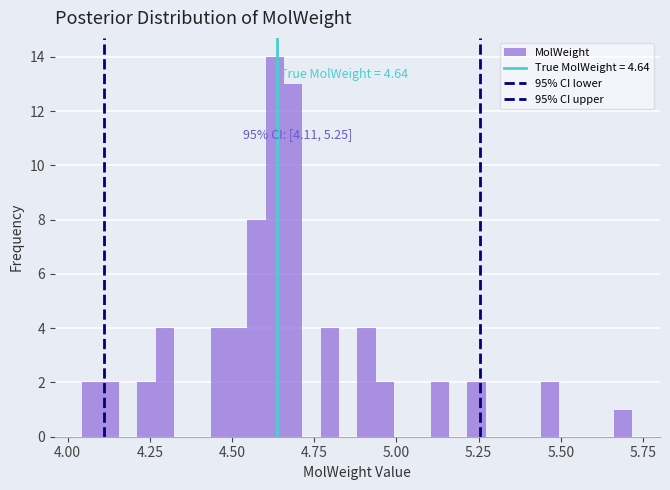

Read against the x-axis, roughly where is the centre of the tallest bar?

4.65